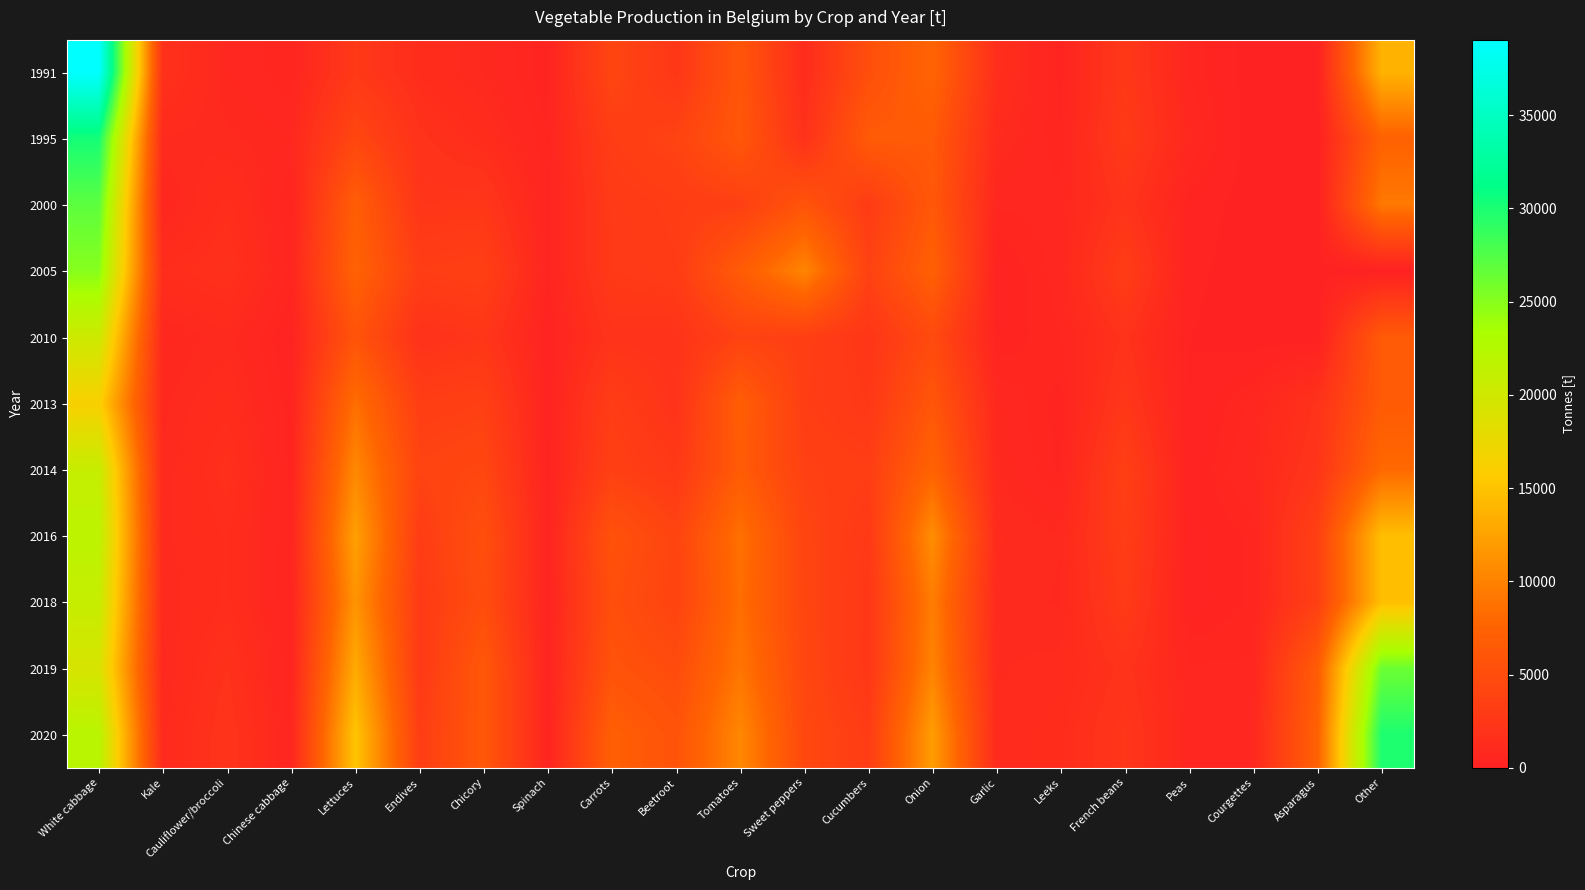

Which series has the largest range (max minus min)?

1991